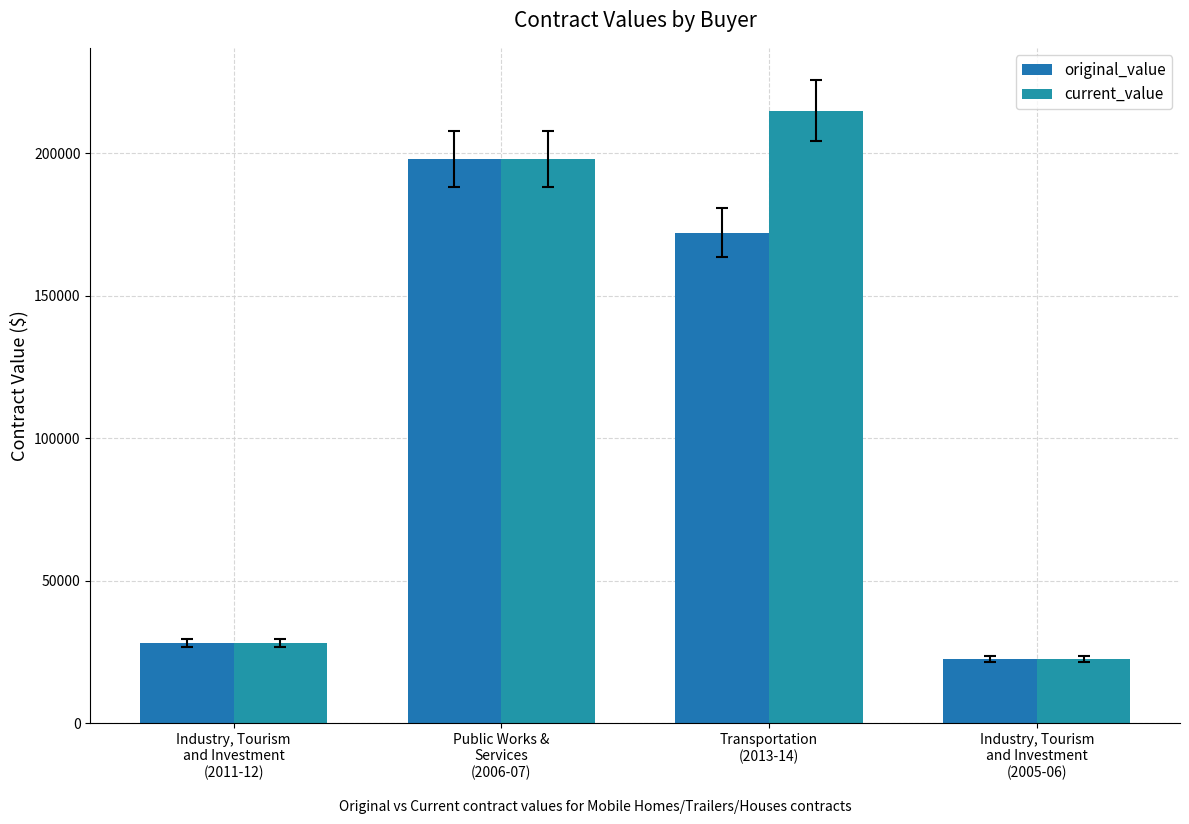

At which label is original_value closest to 110225?

Transportation
(2013-14)